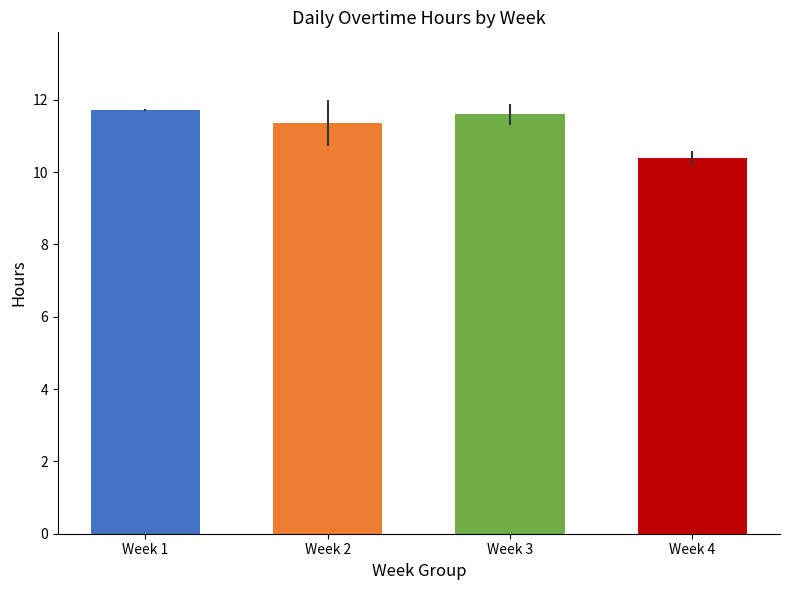

What is the greatest value displayed?

11.7